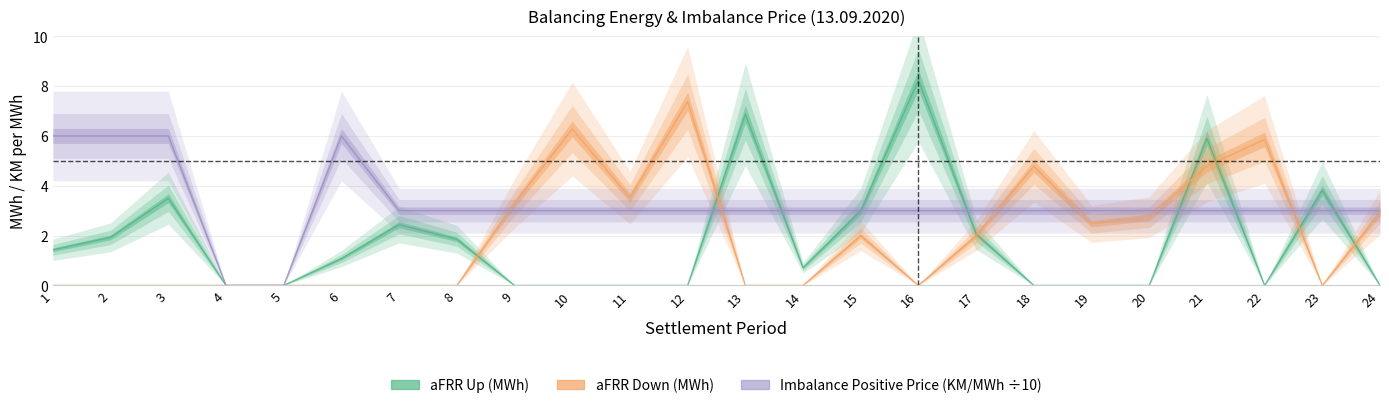

True or false: Imbalance Positive Price has more than 1 interior local peaks.

False